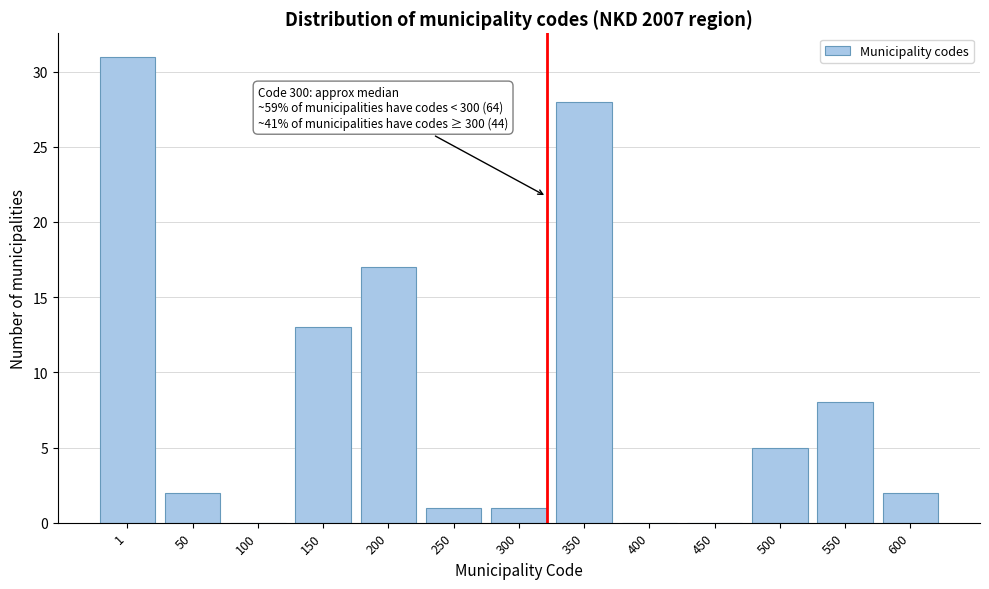

Reading left to right, list all the values displayed in this chart.

1=31	50=2	100=0	150=13	200=17	250=1	300=1	350=28	400=0	450=0	500=5	550=8	600=2